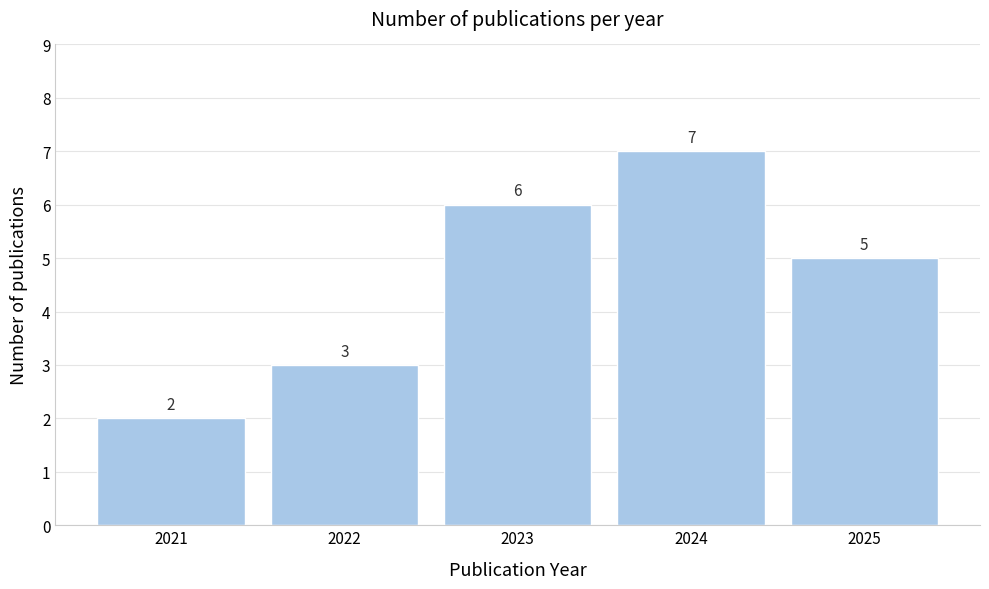

Reading left to right, extract all data points from this chart.

2	3	6	7	5